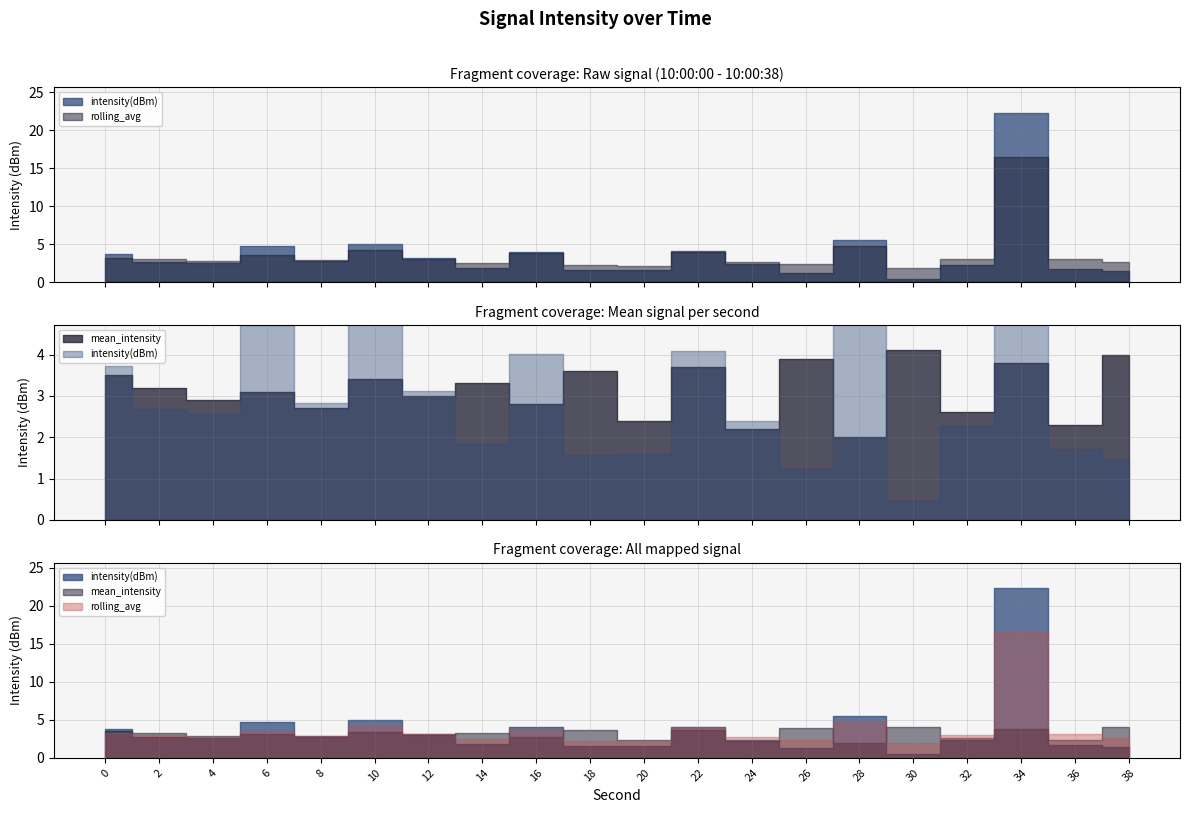

Which series has the largest total across all categories?

intensity(dBm)